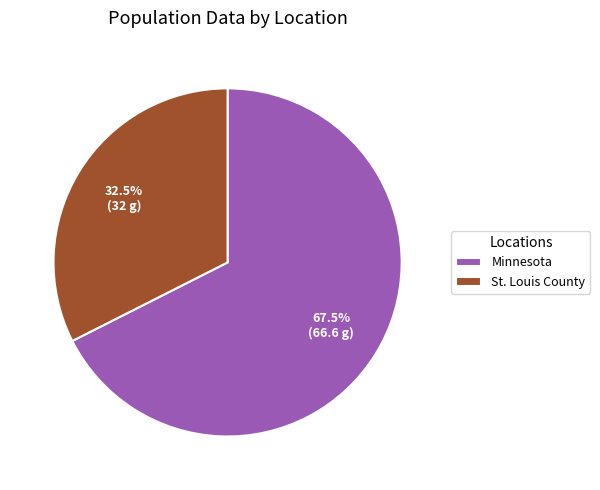

Rank the categories by value from highest to lowest.

Minnesota, St. Louis County